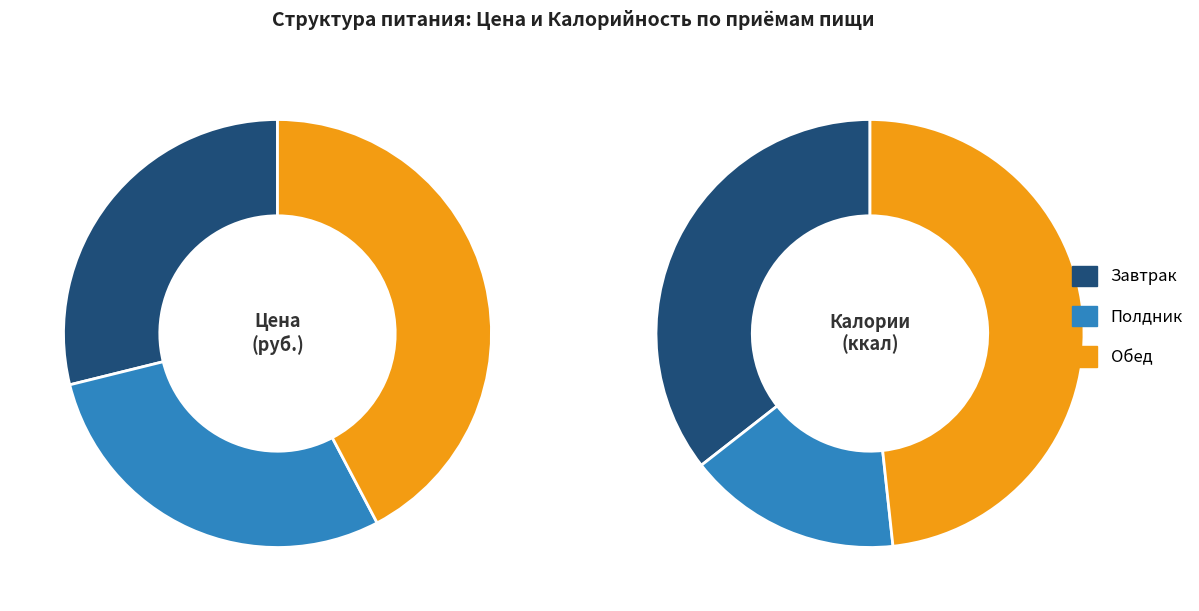

What is the largest slice in the pie chart?

Обед